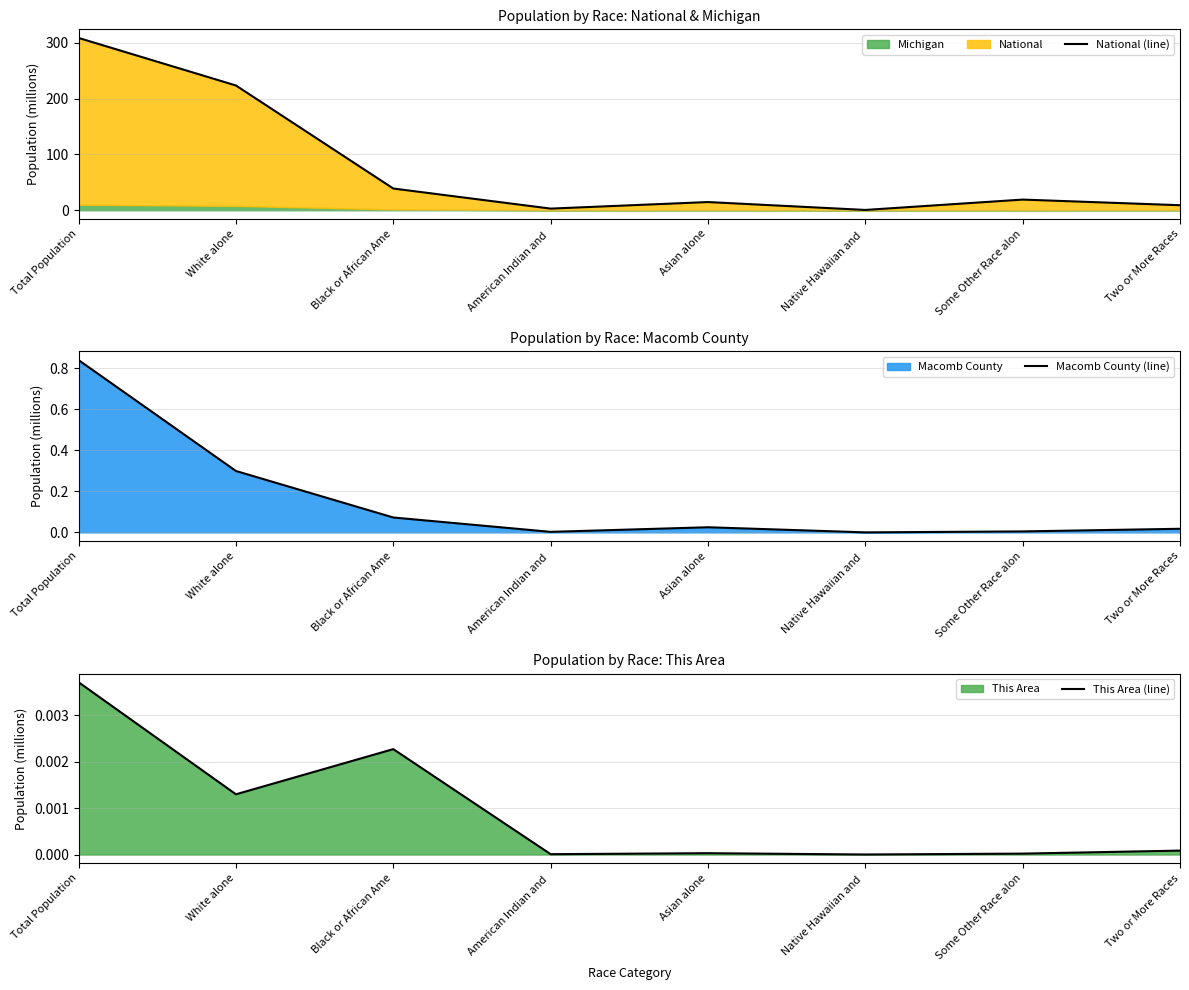

List the series in order of their peak value, highest first.

National (line), Macomb County (line), This Area (line)